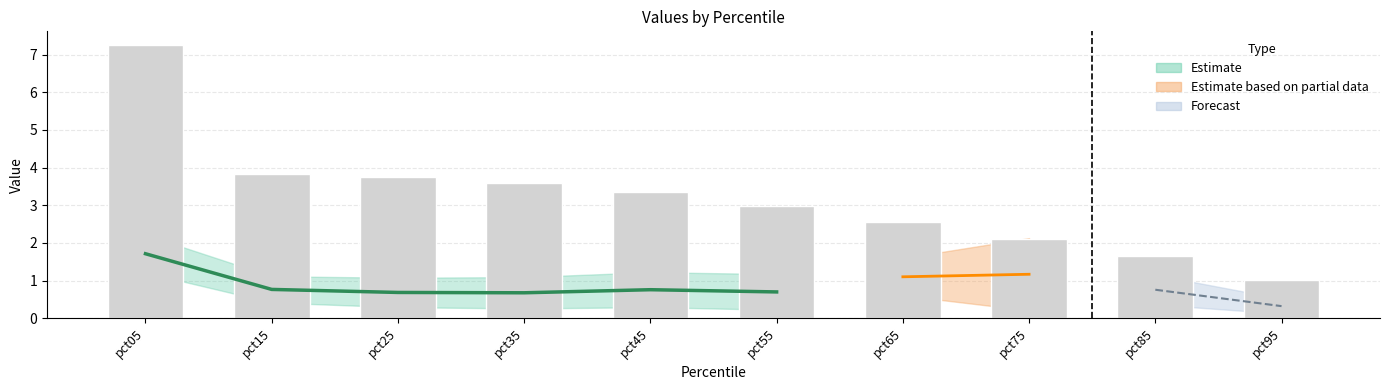

Is it true that the value at pct75 is 1.2?

False